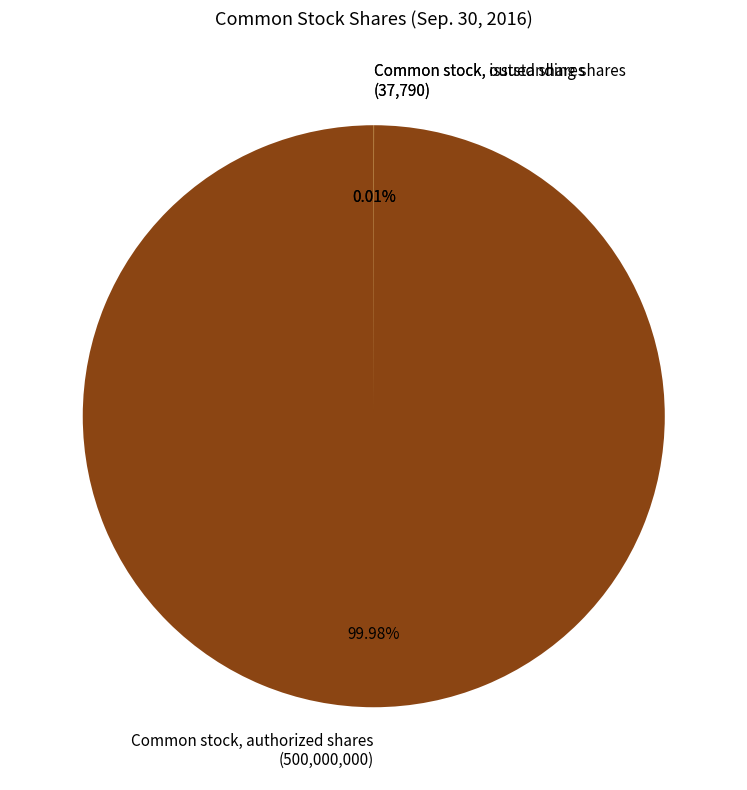

To the nearest percent, what is the average slice percentage?

33%